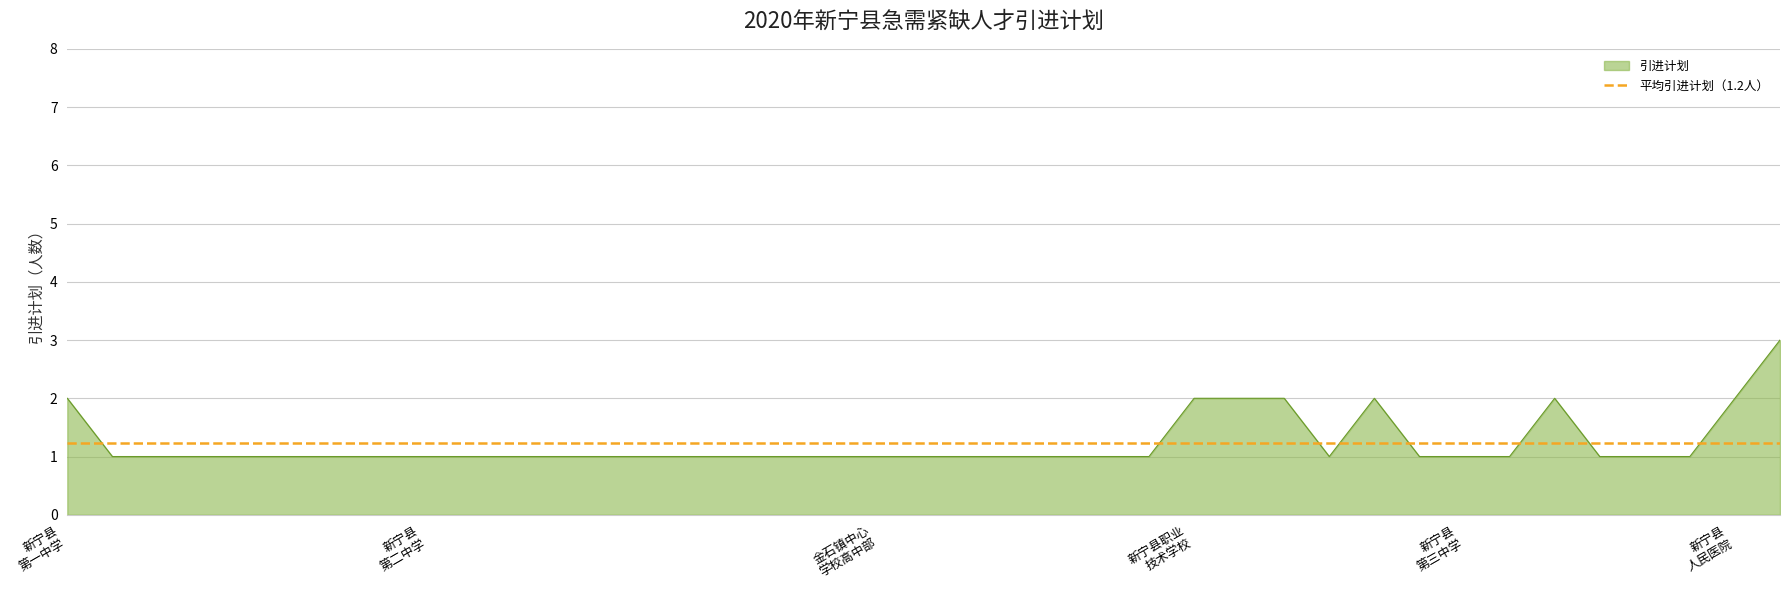

How many data points are above 1?

8